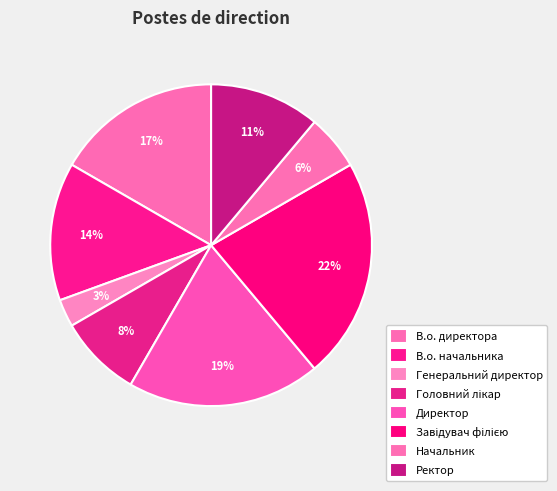

How many slices are in this pie chart?

8